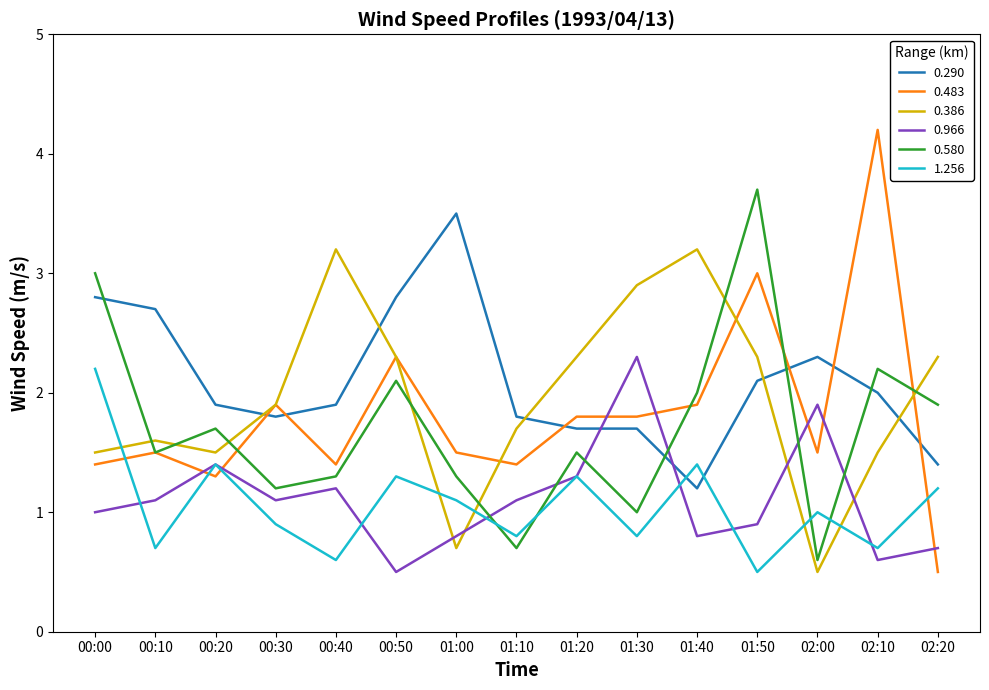

Which series changed the most between 00:00 and 00:20?

0.580